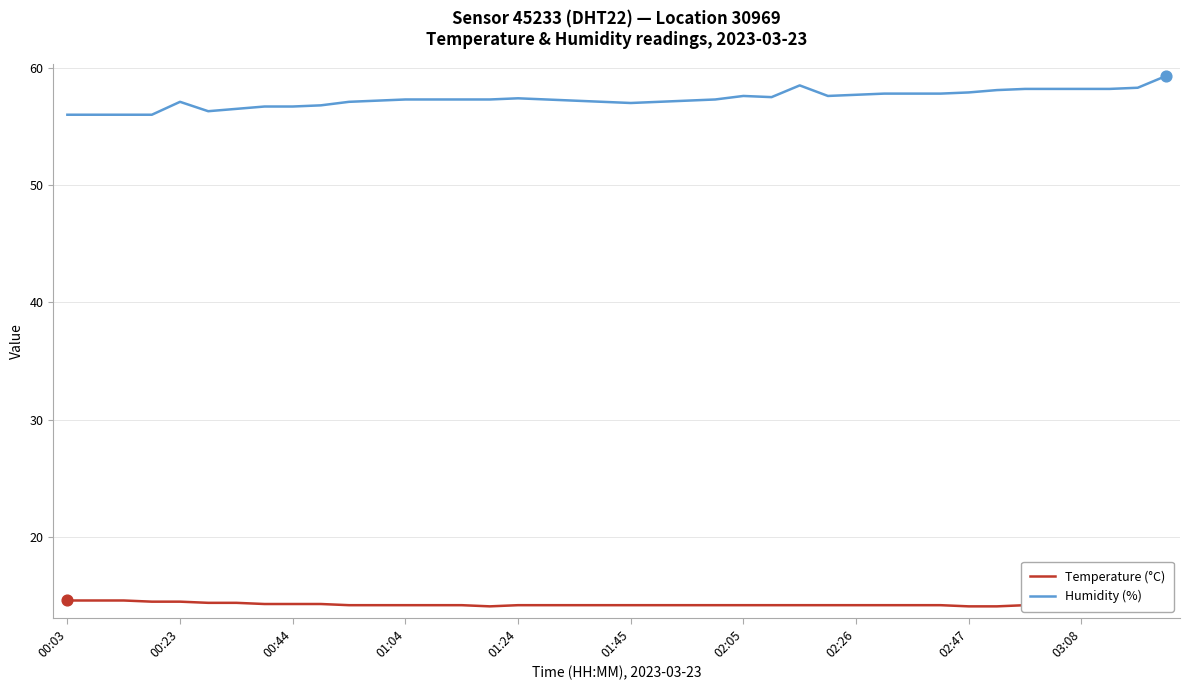

Which series has the largest Y range (max minus min)?

Humidity (%)